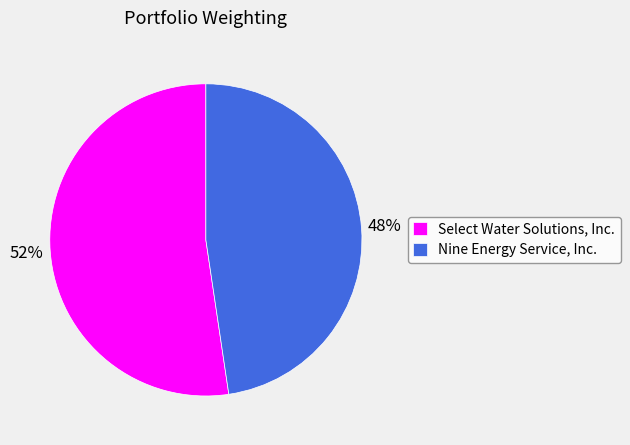

Is there any slice that represents more than half of the pie?

Yes